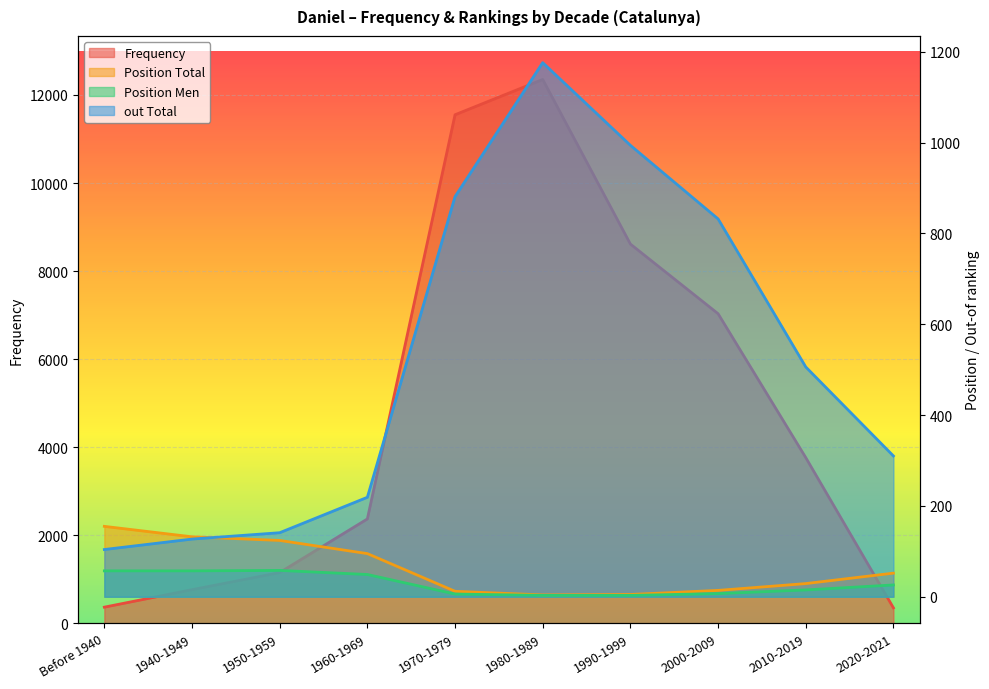

True or false: Position Men has more than 0 interior local peaks.

True